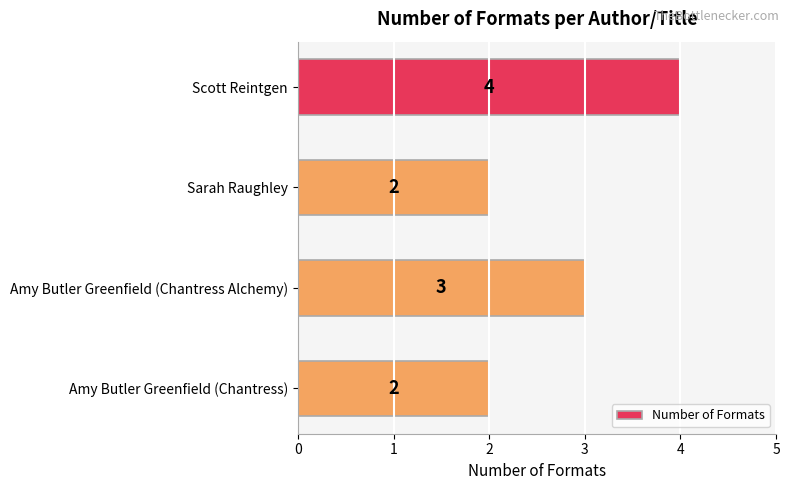

Reading top to bottom, what are all the values shown in this chart?

4	2	3	2